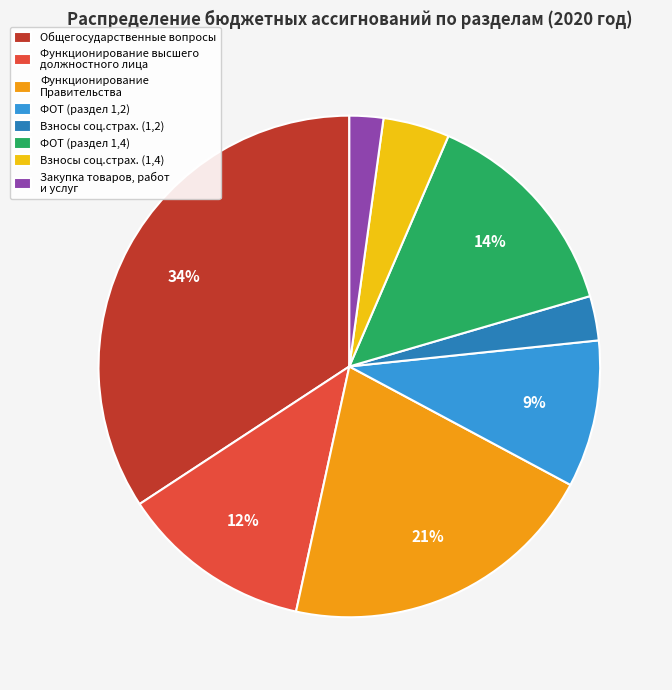

Is the sum of ФОТ (раздел 1,2) and Взносы соц.страх. (1,4) greater than half?

No